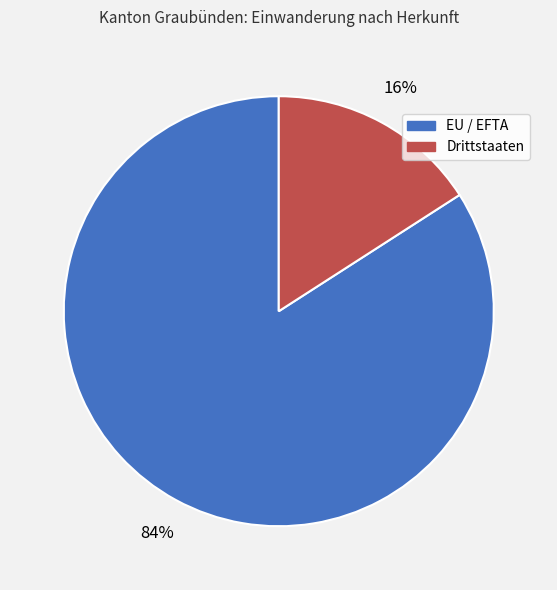

The Drittstaaten slice represents 16% of the pie. True or false?

True